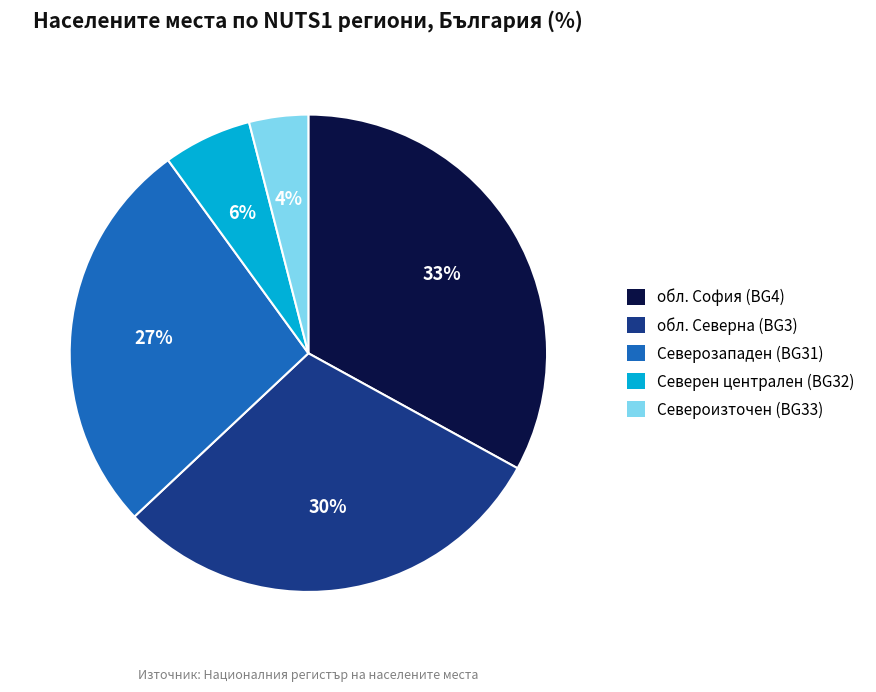

To the nearest percent, what is the average slice percentage?

20%